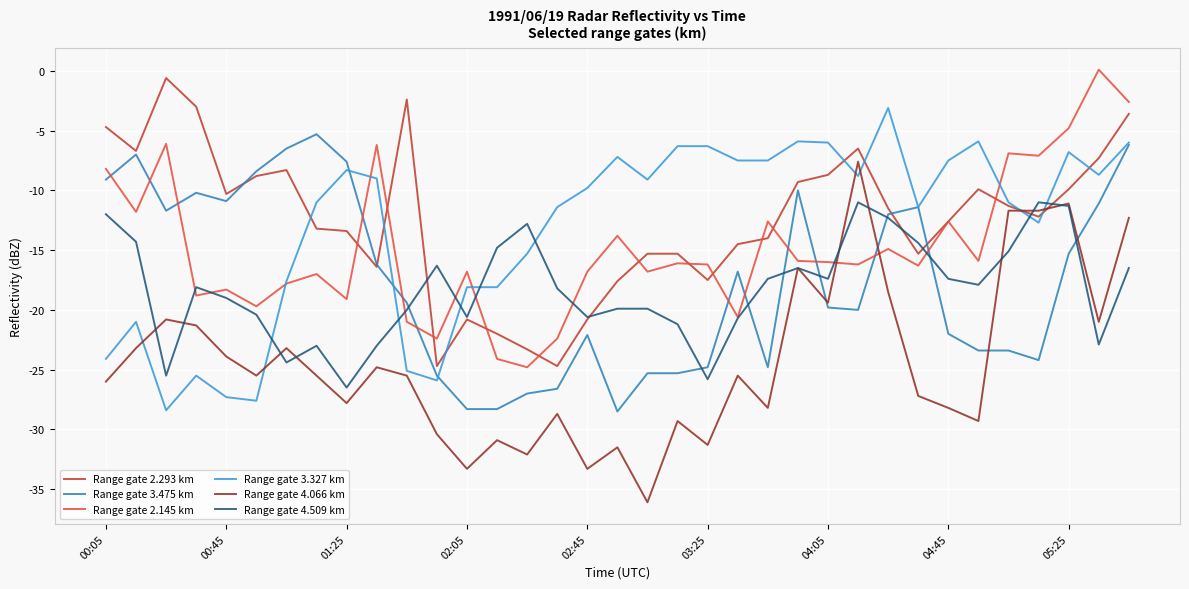

What are all the series names shown in the legend?

Range gate 2.293 km, Range gate 3.475 km, Range gate 2.145 km, Range gate 3.327 km, Range gate 4.066 km, Range gate 4.509 km